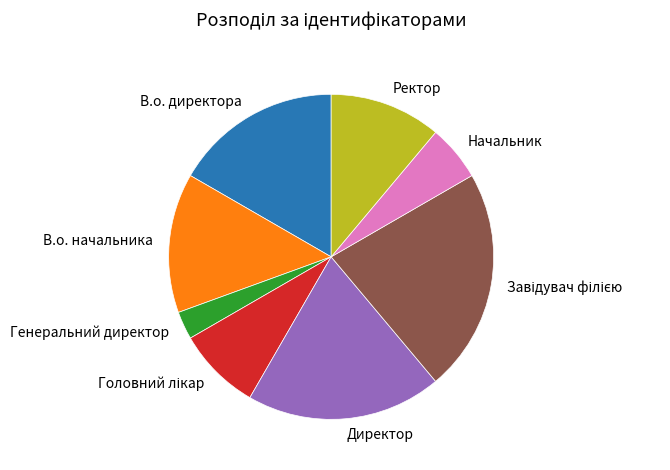

What is the ratio of the value at В.о. директора to the value at Директор?

0.9